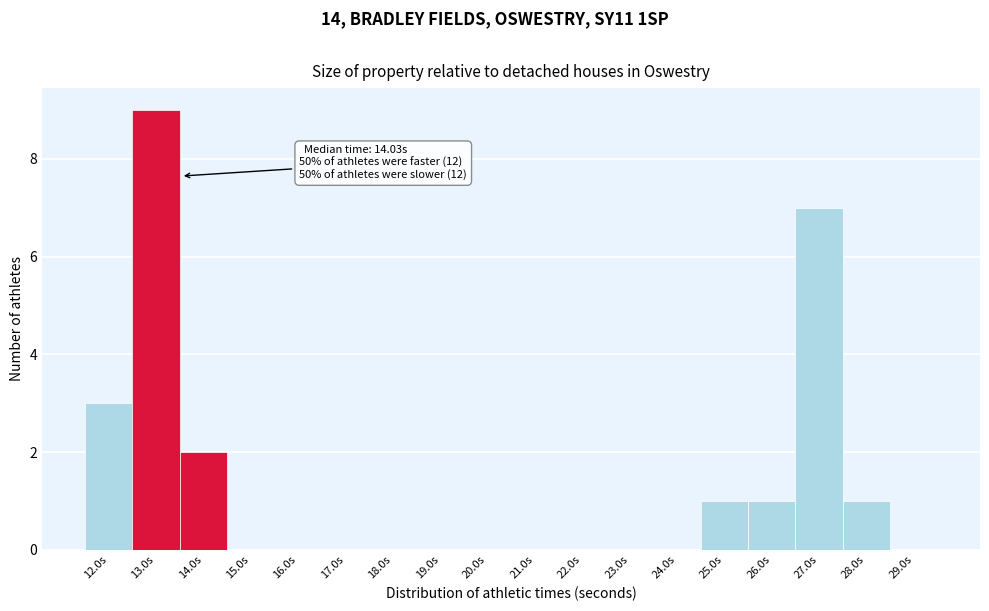

Reading left to right, list all the values displayed in this chart.

12.0s=3	13.0s=9	14.0s=2	15.0s=0	16.0s=0	17.0s=0	18.0s=0	19.0s=0	20.0s=0	21.0s=0	22.0s=0	23.0s=0	24.0s=0	25.0s=1	26.0s=1	27.0s=7	28.0s=1	29.0s=0